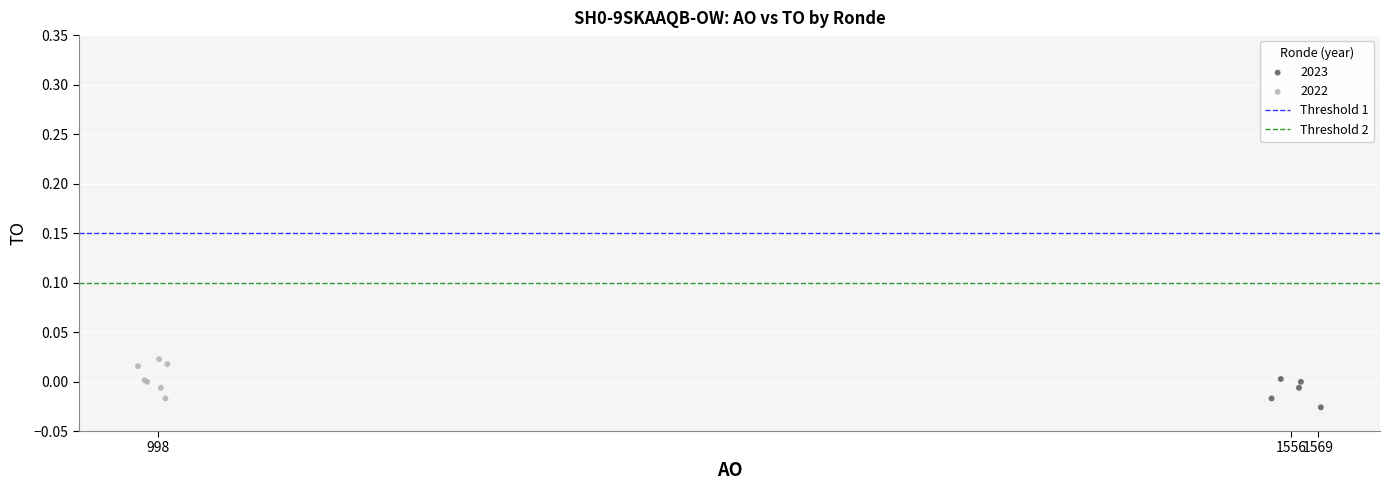

Which series reaches the maximum Y coordinate?

2022